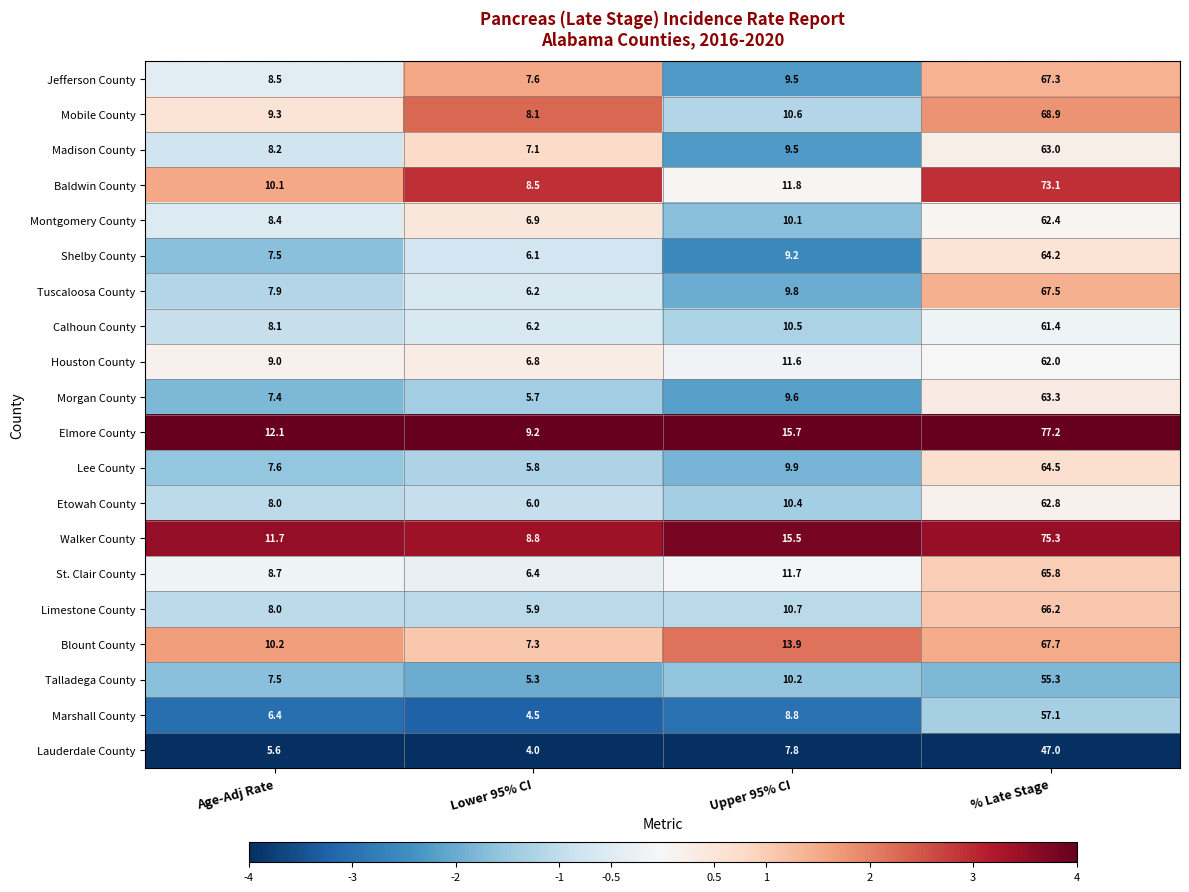

The Blount County series shows 3.1 at Lower 95% CI. True or false?

False